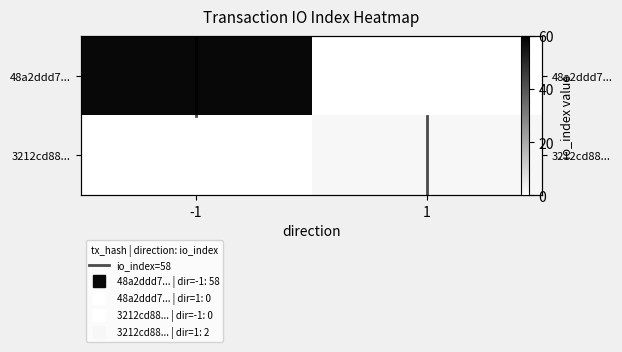

How many data points does each series have?

2